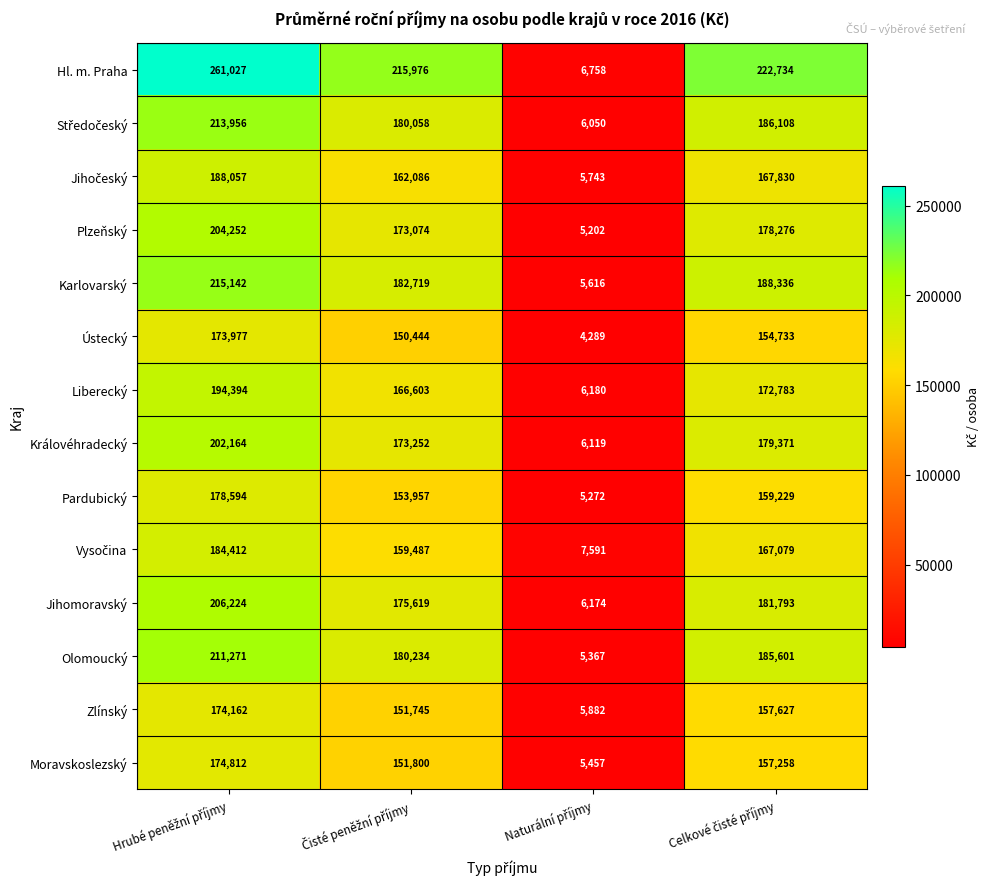

What is the greatest value displayed?

261027